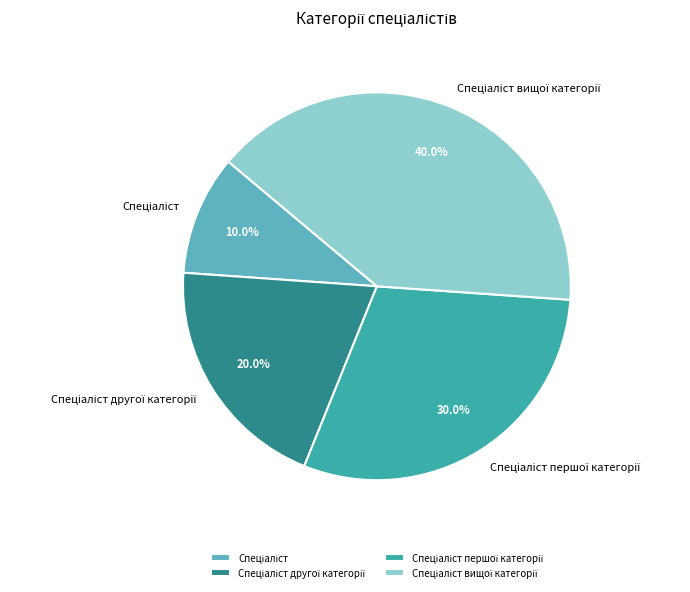

Is there any slice that represents more than half of the pie?

No